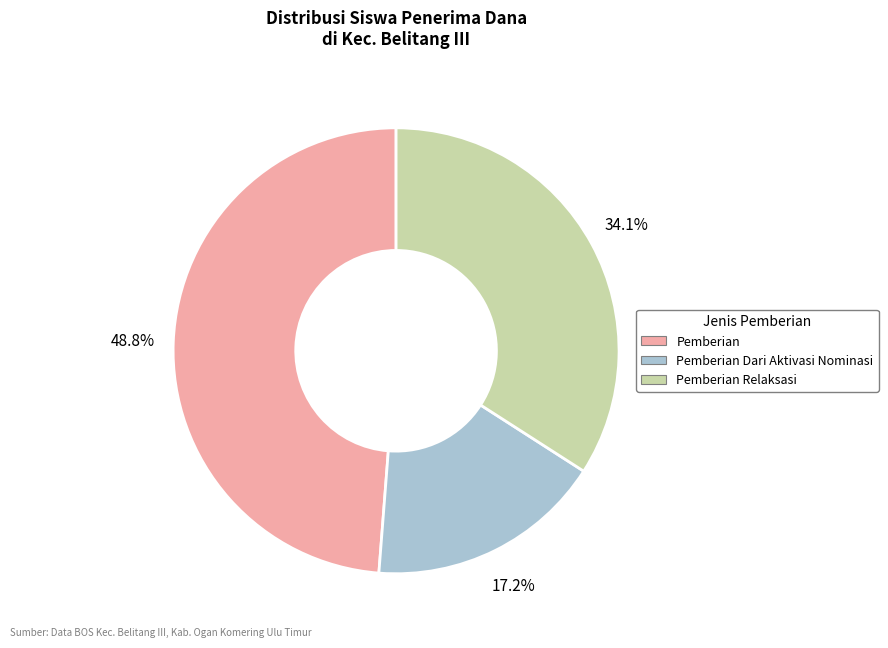

Is there any slice that represents more than half of the pie?

No